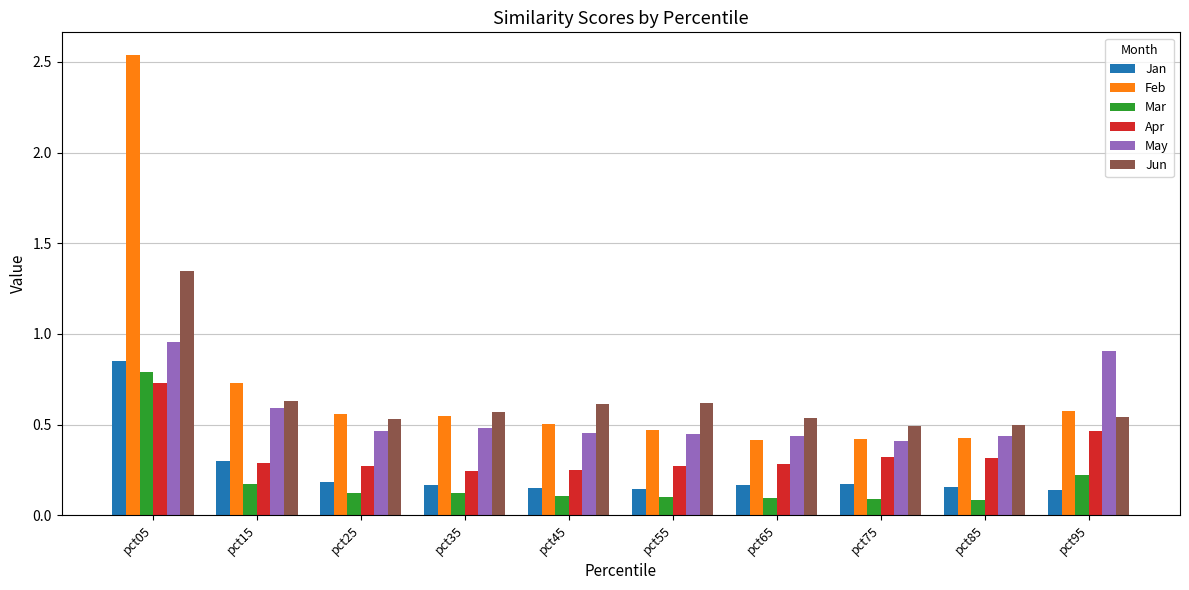

True or false: Jun has a value of 0.7 at pct05.

False